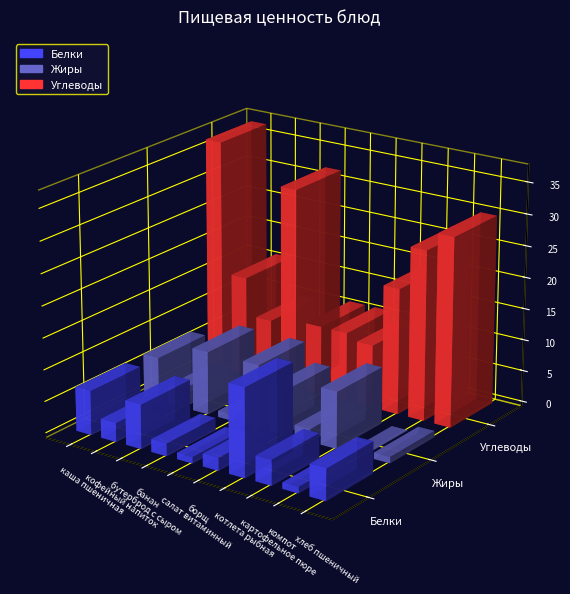

Rank the categories by Жиры value from highest to lowest.

бутерброд с сыром, салат витаминный, картофельное пюре, каша пшеничная, борщ, кофейный напиток, котлета рыбная, банан, хлеб пшеничный, компот